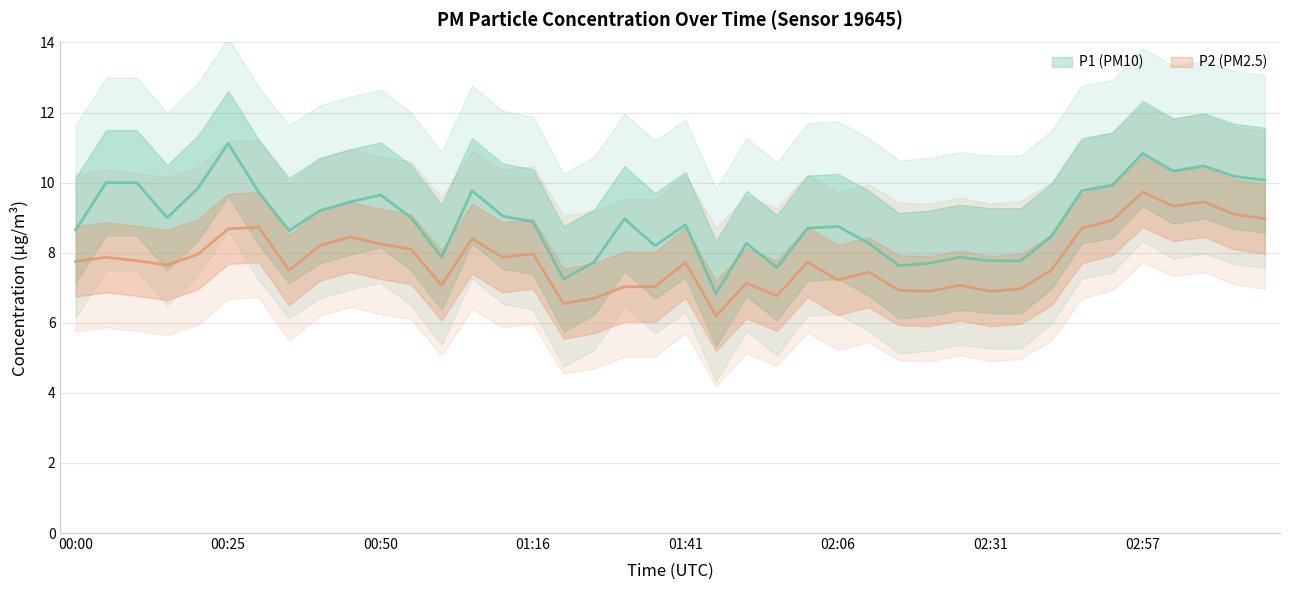

True or false: P1 and P2 cross at least once.

False